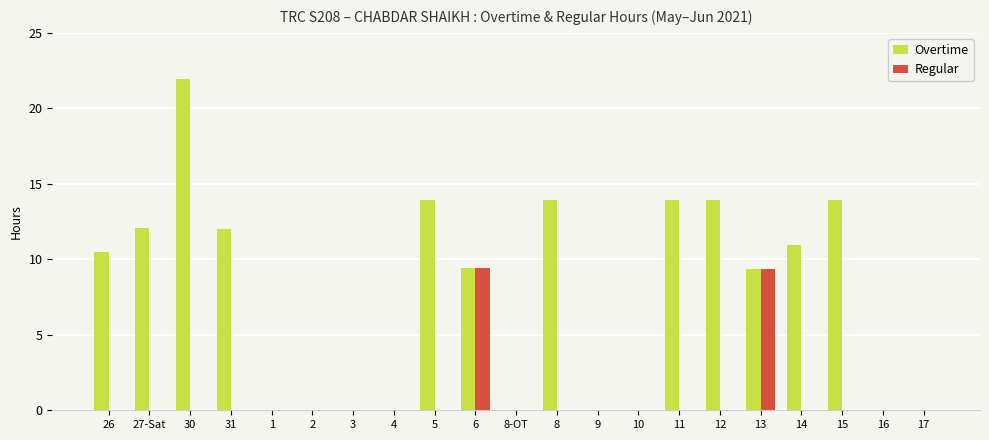

True or false: Regular has a value of 0.0 at 8.

True